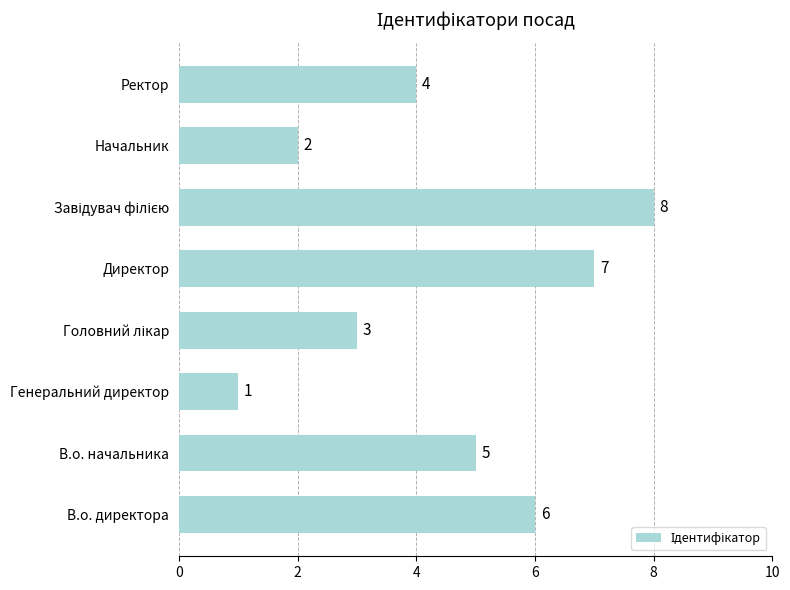

Between Начальник and В.о. начальника, which is larger?

В.о. начальника